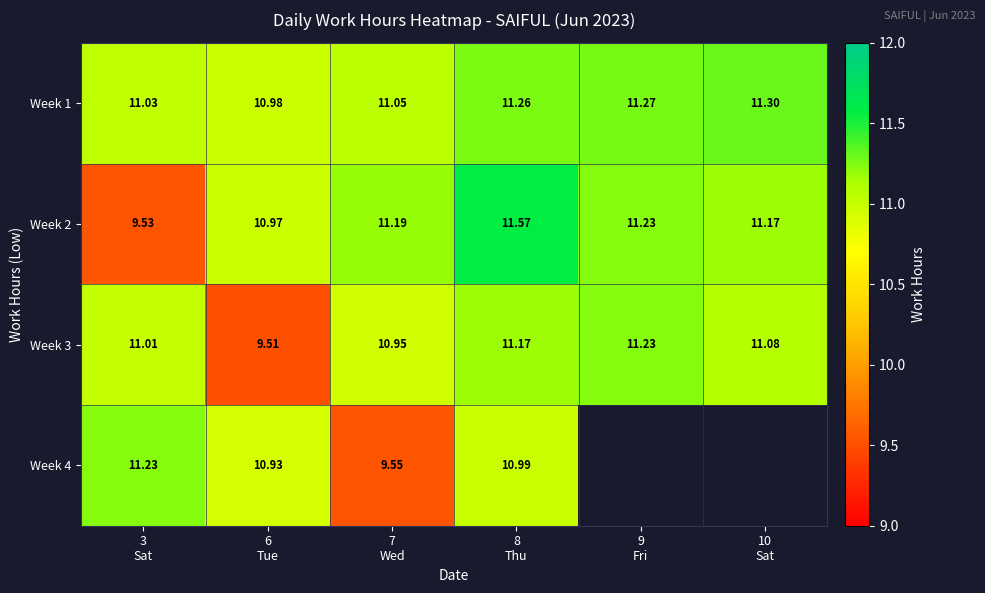

What is the difference between the maximum and minimum values in the Week 3 series?

1.7